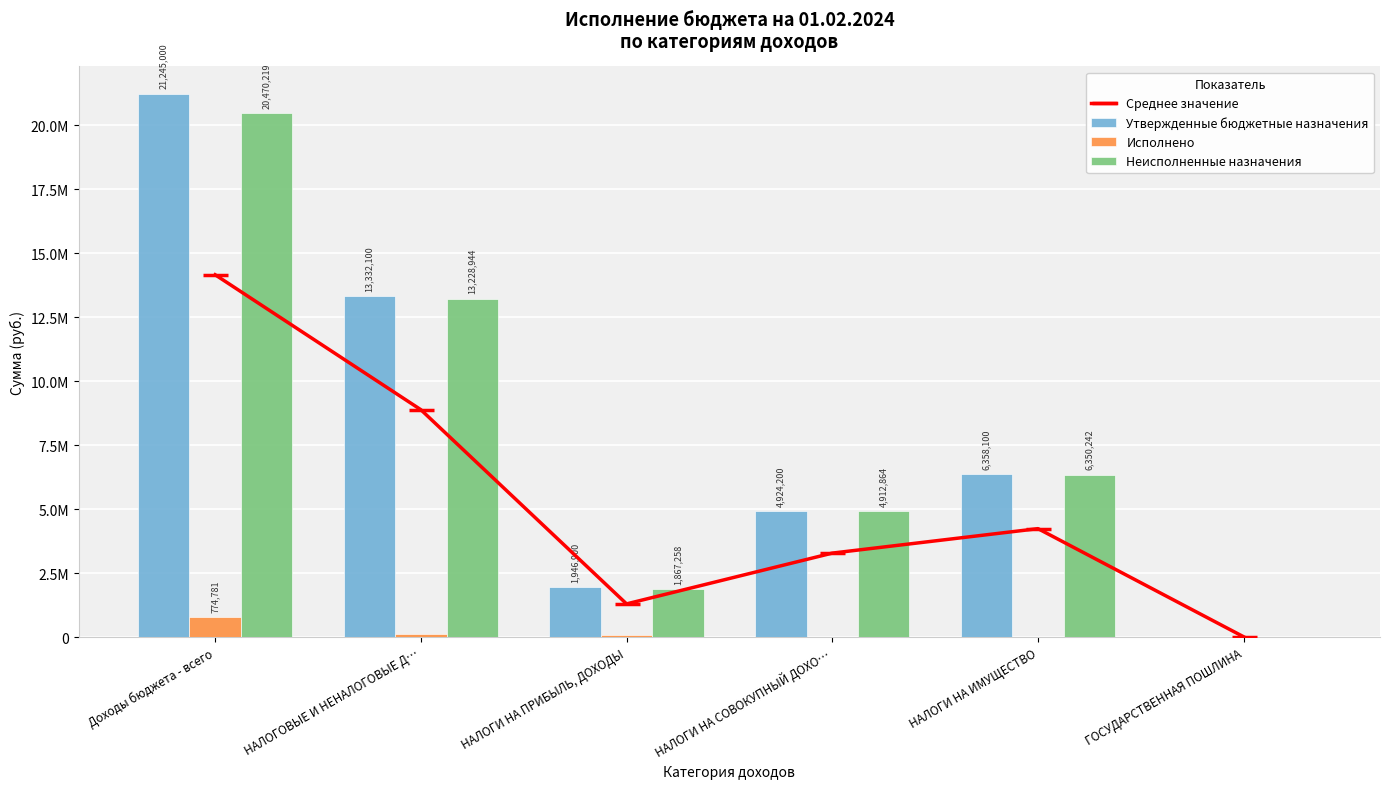

The Исполнено series shows 79642.2 at НАЛОГИ НА ПРИБЫЛЬ, ДОХОДЫ. True or false?

True